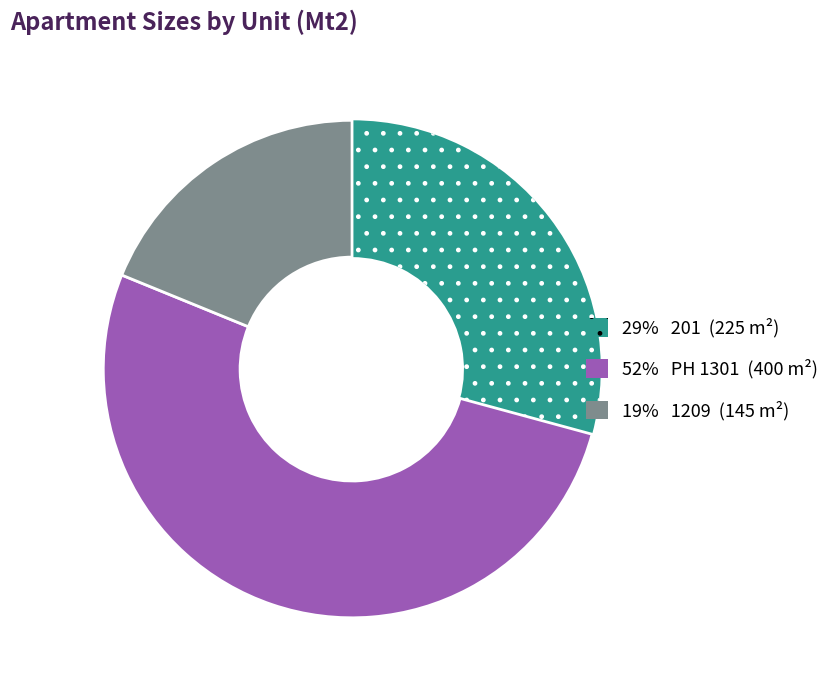

Count the number of slices in the pie.

3